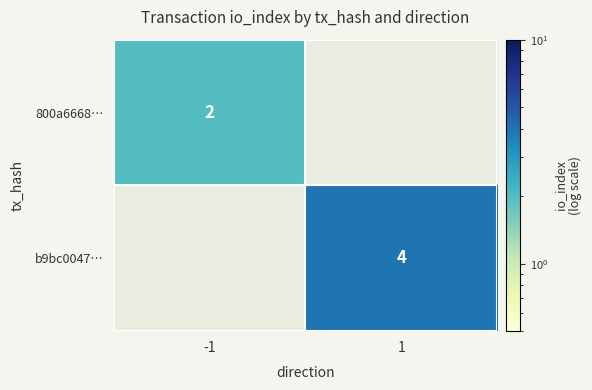

Is the value of 800a6668… at -1 greater than the value of b9bc0047… at 1?

No